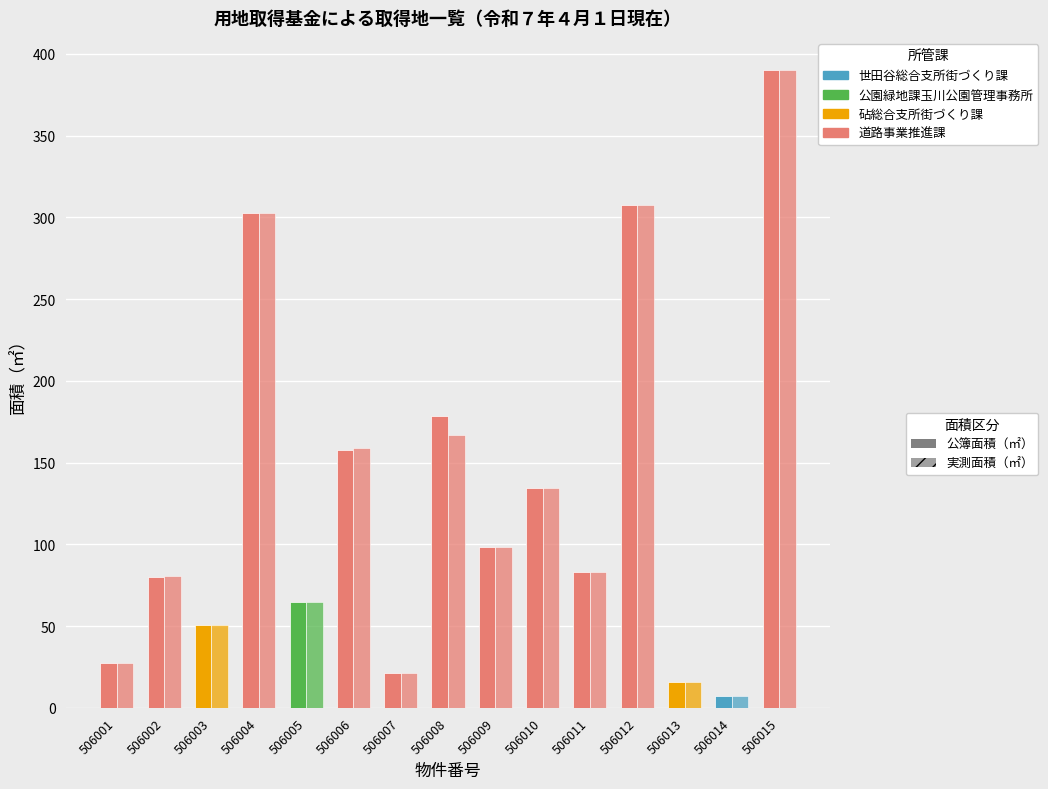

Which label corresponds to the largest value in the chart?

506015